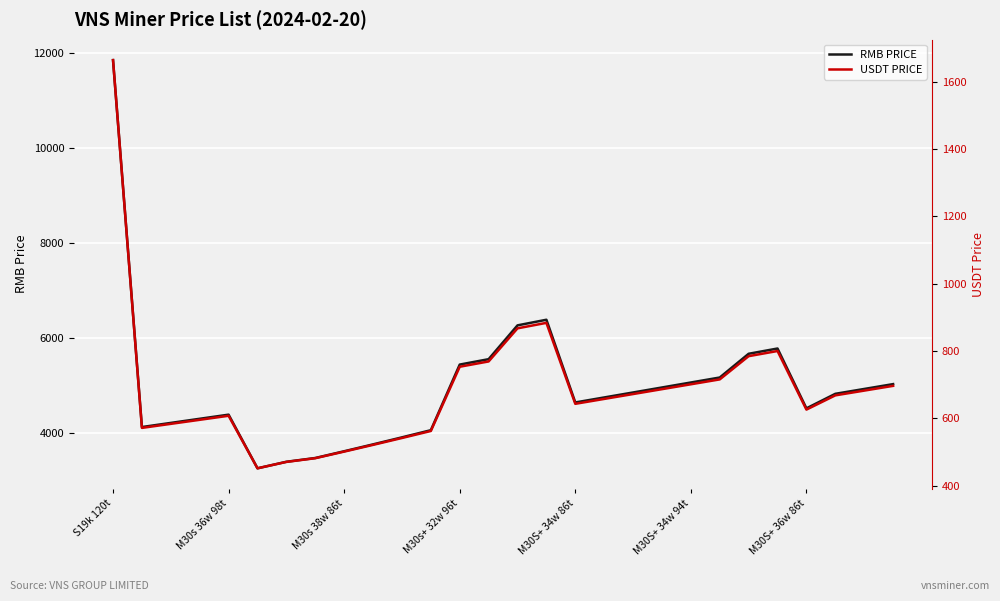

Reading left to right, what are all the values shown in this chart?

RMB PRICE: 11847.7	4135.6	4222.3	4309.1	4395.8	3268.0	3405.3	3484.9	3626.6	3771.2	3918.7	4069.0	5448.5	5562.0	6272.8	6390.6	4652.5	4757.3	4862.2	4967.0	5071.9	5176.7	5675.6	5786.2	4528.1	4834.0	4935.9	5037.9
USDT PRICE: 1664.0	572.0	584.0	596.0	608.0	452.0	471.0	482.0	501.6	521.6	542.0	562.8	753.6	769.3	867.6	883.9	643.5	658.0	672.5	687.0	701.5	716.0	785.0	800.3	626.3	668.6	682.7	696.8